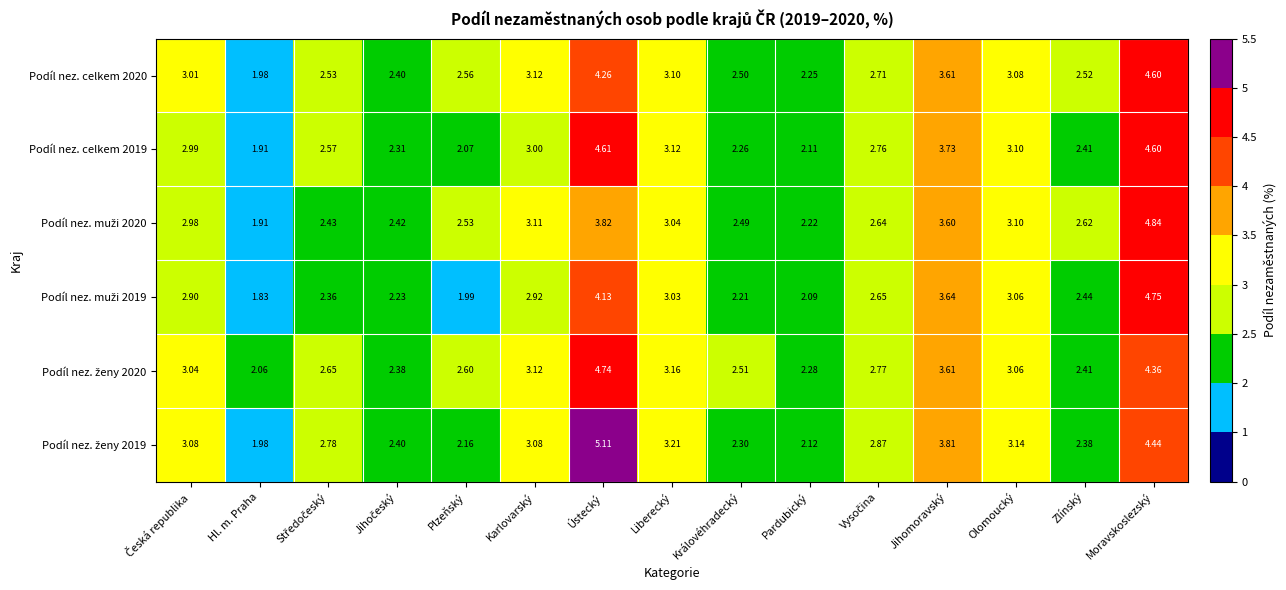

Which label corresponds to the largest value in the chart?

Ústecký